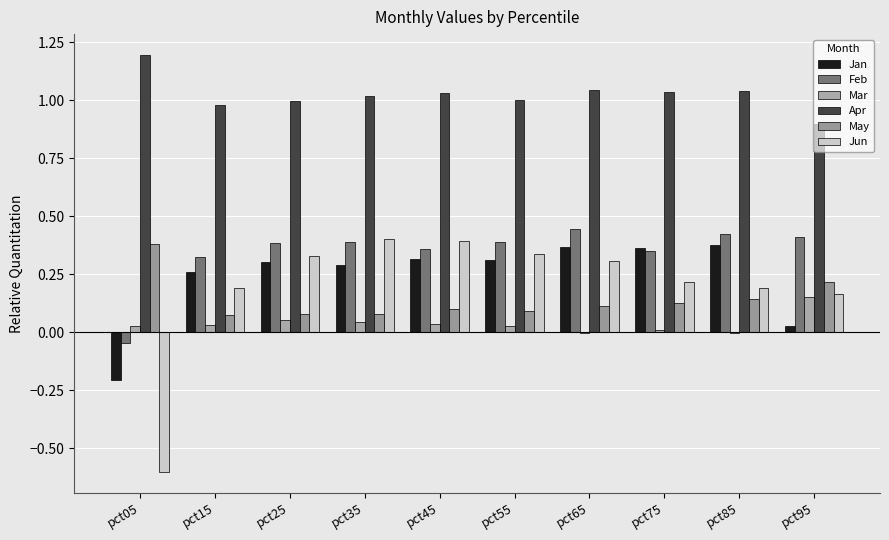

Rank the categories by Jun value from lowest to highest.

pct05, pct95, pct15, pct85, pct75, pct65, pct25, pct55, pct45, pct35